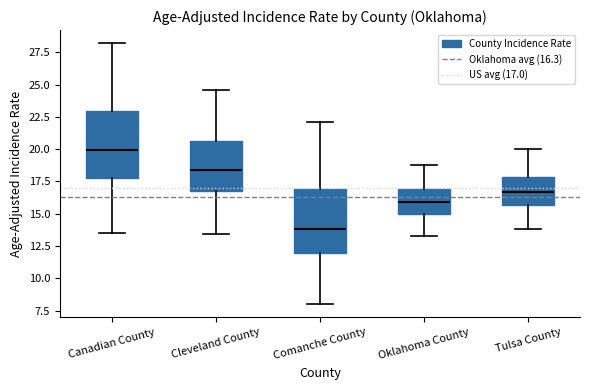

Reading left to right, transcribe this box plot: for each box, give where its median line is, the range the box spans, and where its two whiskers end, as read against the y-axis. The values are not printed on the chart, so give them approximately, as read against the axis.

Canadian County: median 20.0, box 18.0 to 23.0, whiskers 13.5 to 28.0
Cleveland County: median 18.5, box 16.5 to 20.5, whiskers 13.5 to 24.5
Comanche County: median 14.0, box 12.0 to 17.0, whiskers 8.0 to 22.0
Oklahoma County: median 16.0, box 15.0 to 17.0, whiskers 13.5 to 19.0
Tulsa County: median 16.5, box 15.5 to 18.0, whiskers 14.0 to 20.0